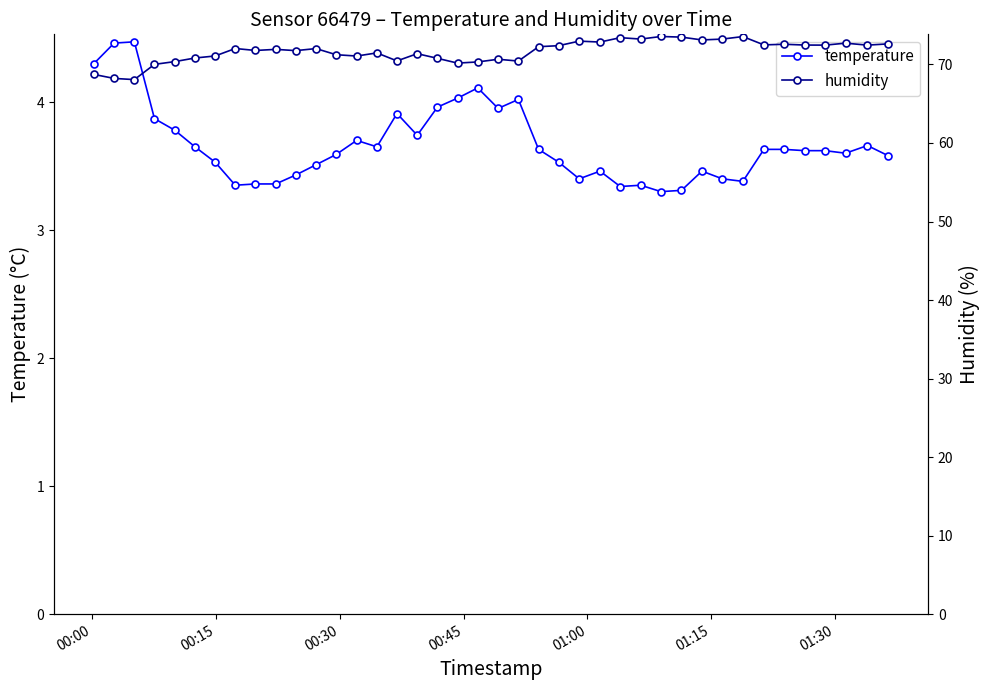

Reading right to left, what are all the values shown in this chart?

temperature: 3.6	3.7	3.6	3.6	3.6	3.6	3.6	3.4	3.4	3.5	3.3	3.3	3.4	3.3	3.5	3.4	3.5	3.6	4.0	4.0	4.1	4.0	4.0	3.7	3.9	3.6	3.7	3.6	3.5	3.4	3.4	3.4	3.4	3.5	3.6	3.8	3.9	4.5	4.5	4.3
humidity: 72.6	72.5	72.7	72.5	72.5	72.6	72.5	73.5	73.2	73.1	73.5	73.6	73.2	73.4	72.8	73.0	72.4	72.3	70.4	70.7	70.3	70.2	70.8	71.4	70.5	71.5	71.1	71.2	72.0	71.8	71.9	71.8	72.0	71.1	70.8	70.4	70.0	68.1	68.2	68.7